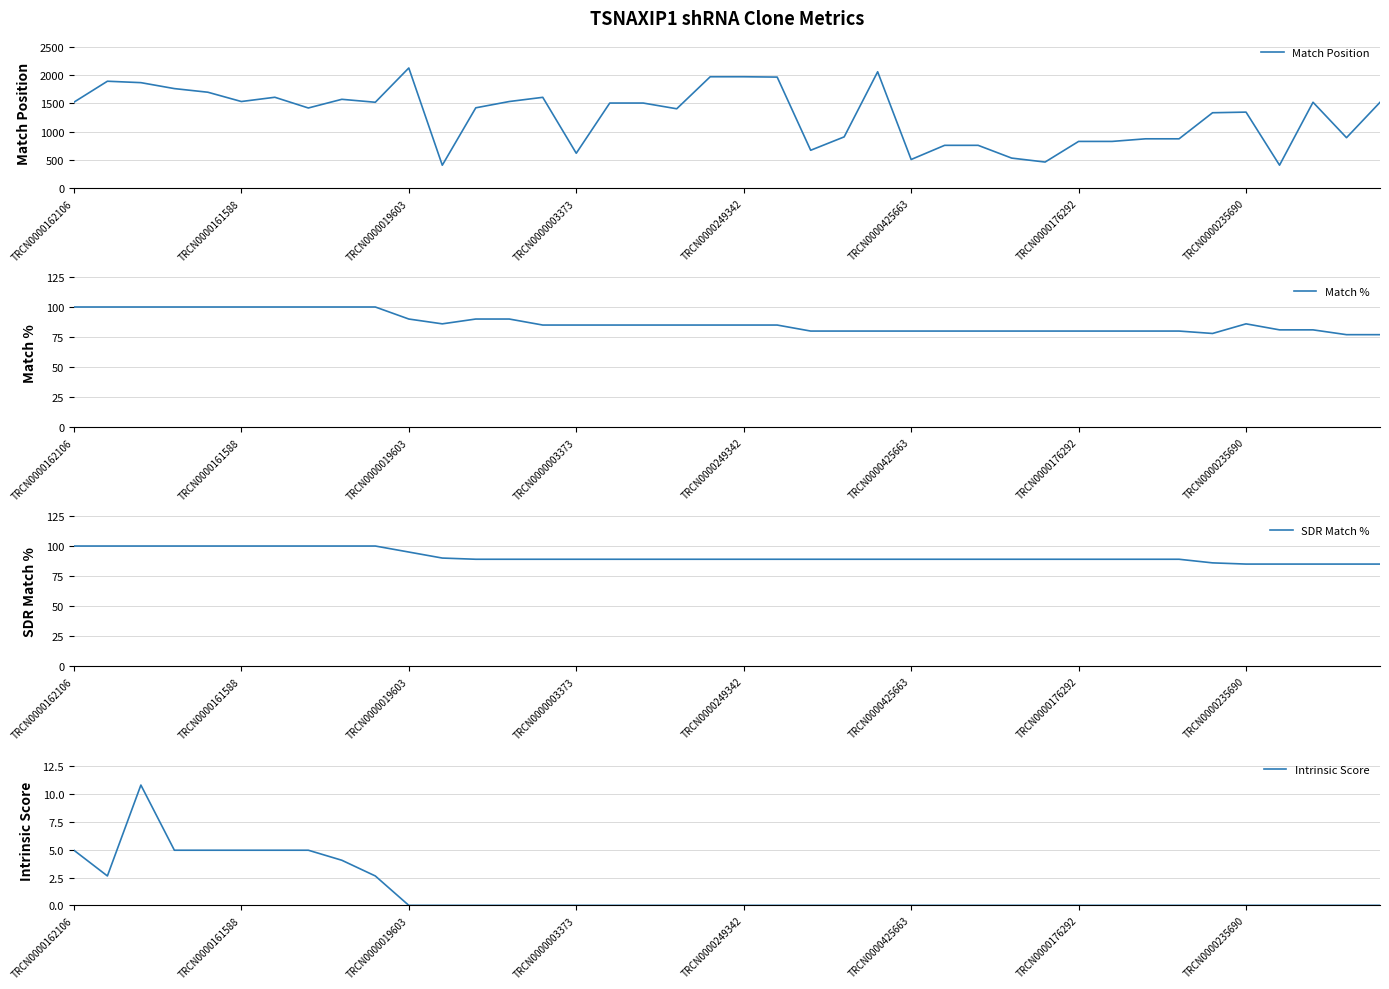

The Match Position series shows 618 at TRCN0000003373. True or false?

True